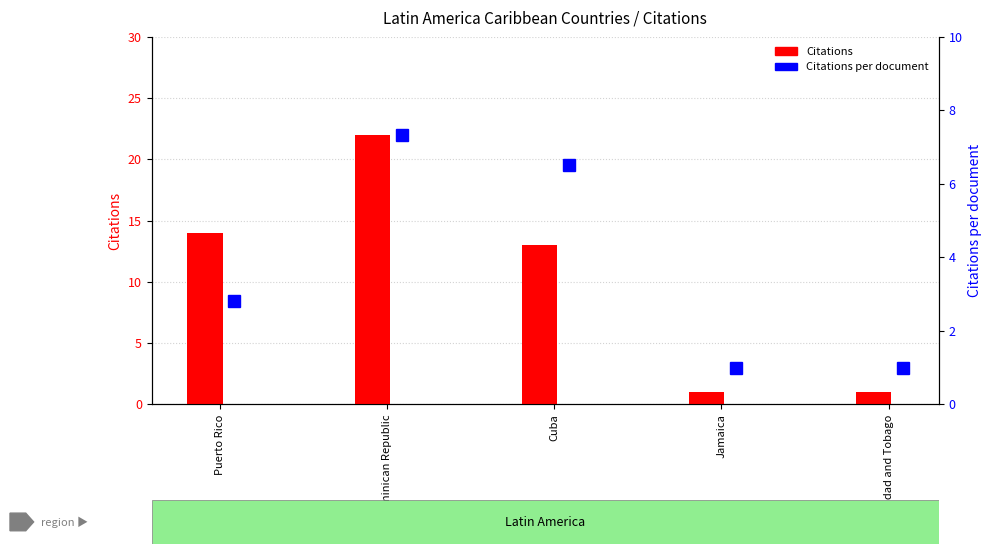

True or false: Citations has a value of 1.0 at Trinidad and Tobago.

True